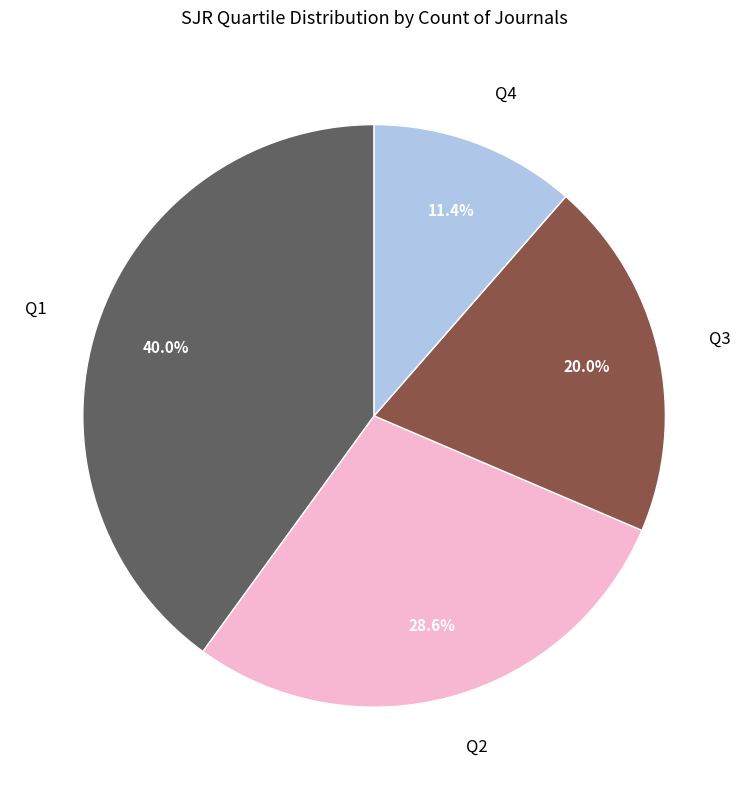

Does Q1 account for over 50% of the chart?

No